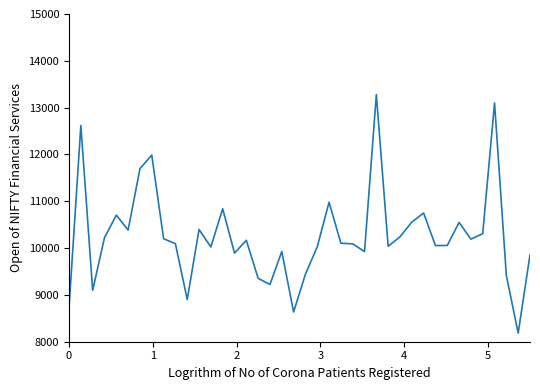

What is the smallest value displayed?

8183.7